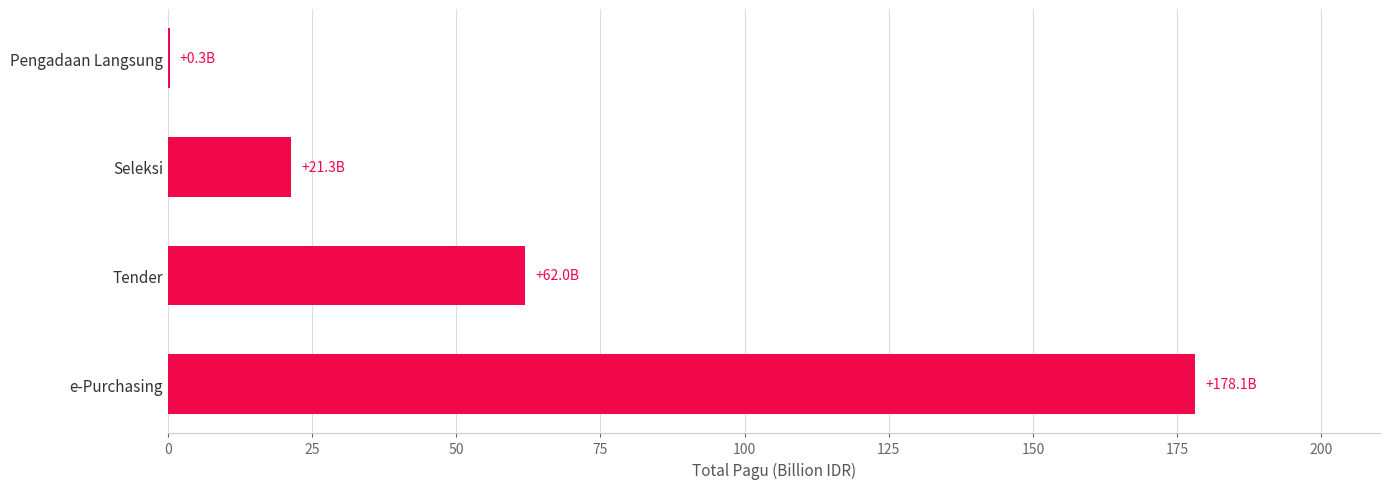

Which label corresponds to the largest value in the chart?

e-Purchasing